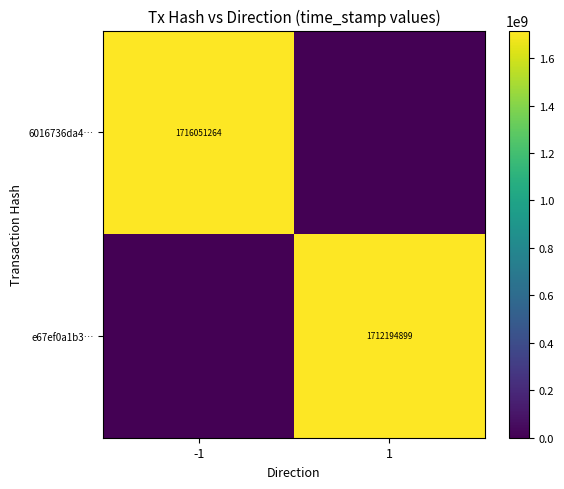

What is the greatest value displayed?

1716051264